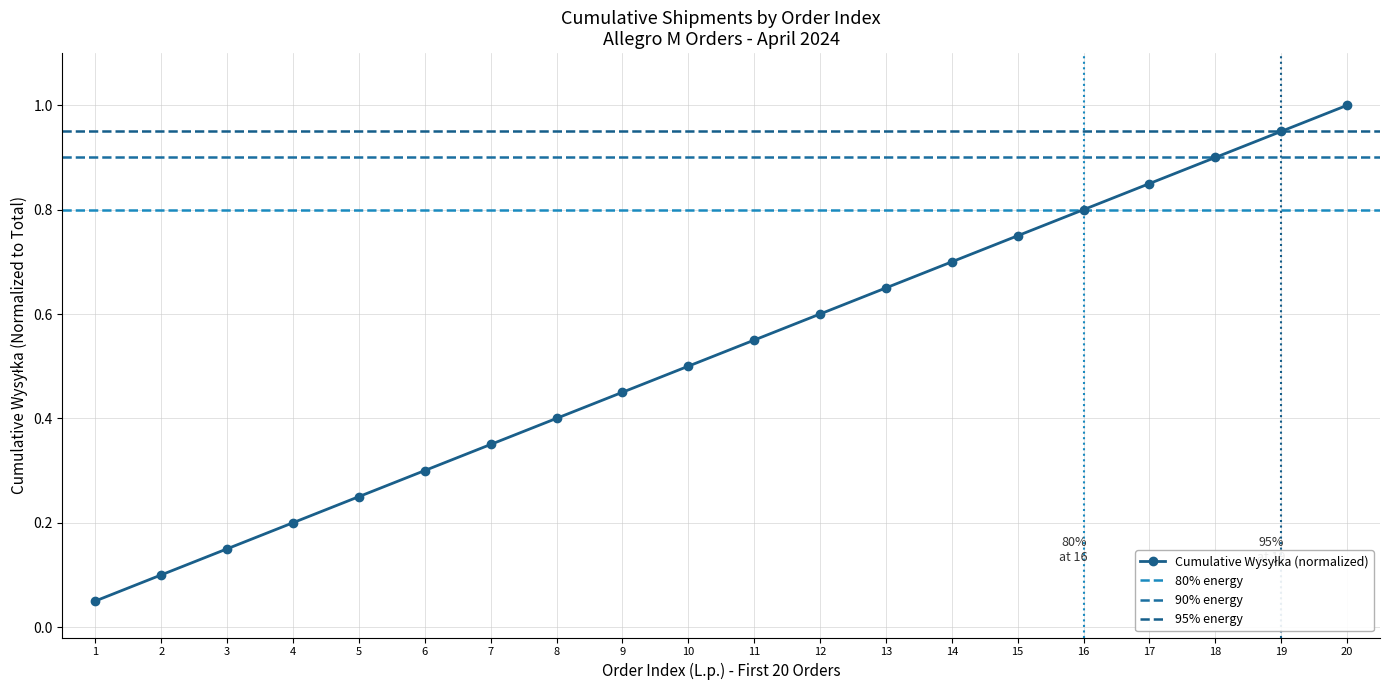

Reading left to right, extract all data points from this chart.

1=0.1	2=0.1	3=0.2	4=0.2	5=0.2	6=0.3	7=0.3	8=0.4	9=0.4	10=0.5	11=0.6	12=0.6	13=0.7	14=0.7	15=0.8	16=0.8	17=0.9	18=0.9	19=1.0	20=1.0